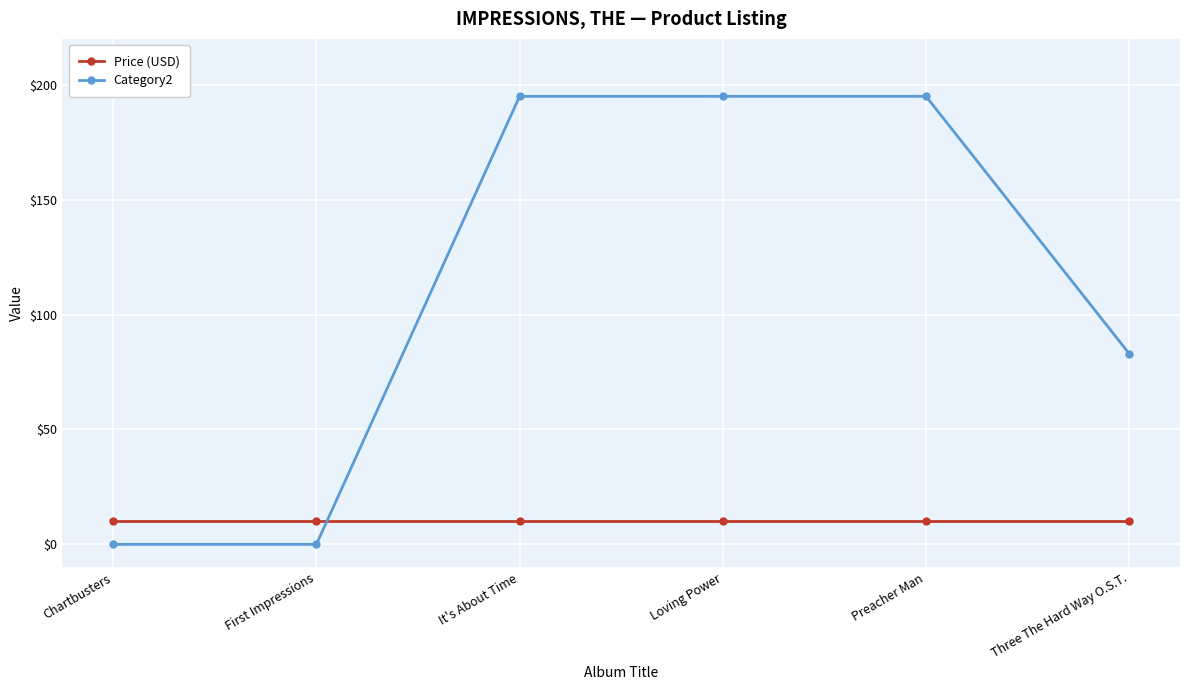

Between which two adjacent categories do Category2 and Price (USD) first intersect?

First Impressions and It's About Time